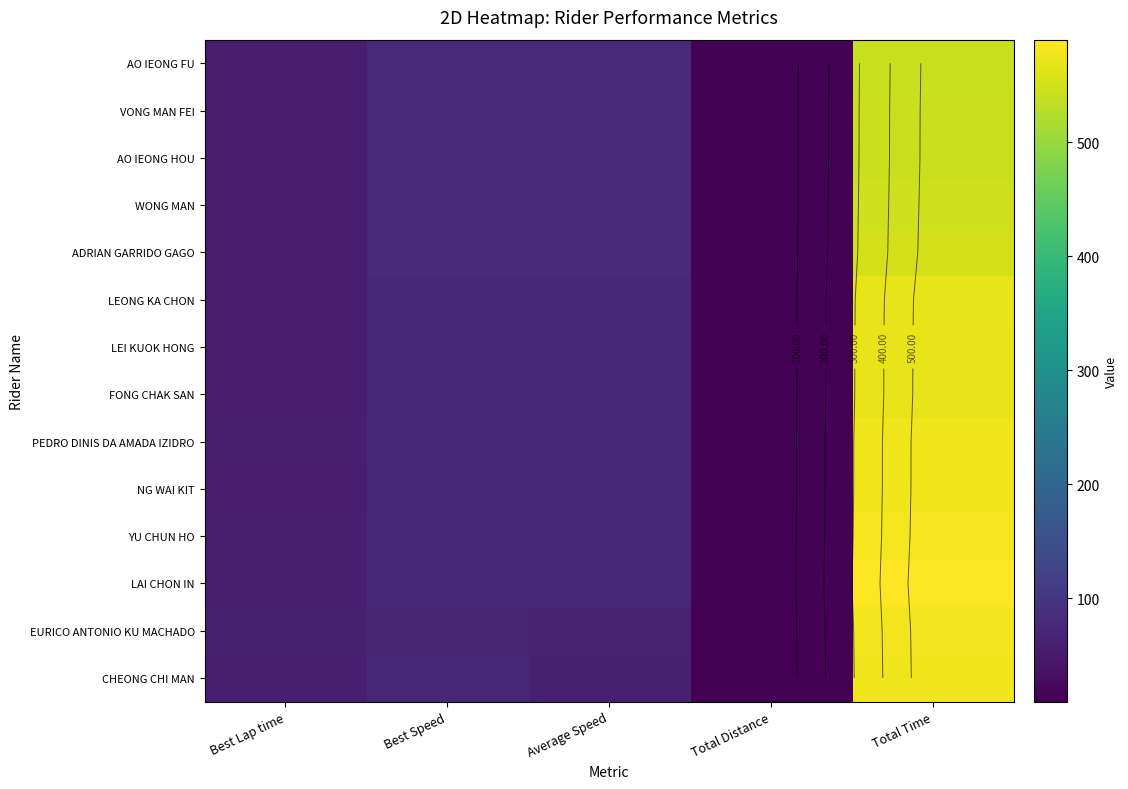

What is the average value of the LEI KUOK HONG series?

158.2